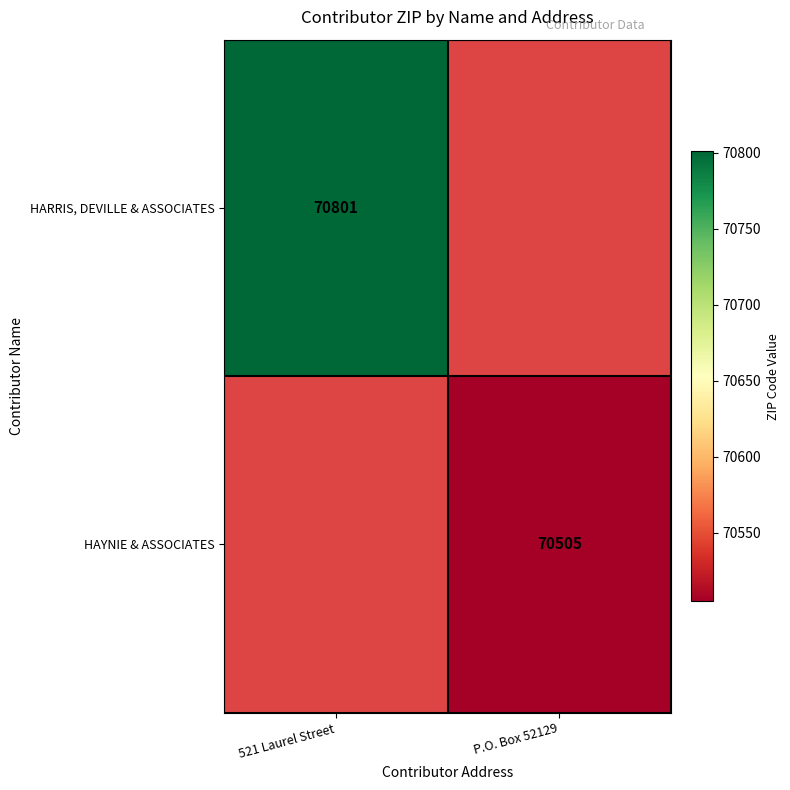

Is it true that HAYNIE & ASSOCIATES equals 24481 at P.O. Box 52129?

False